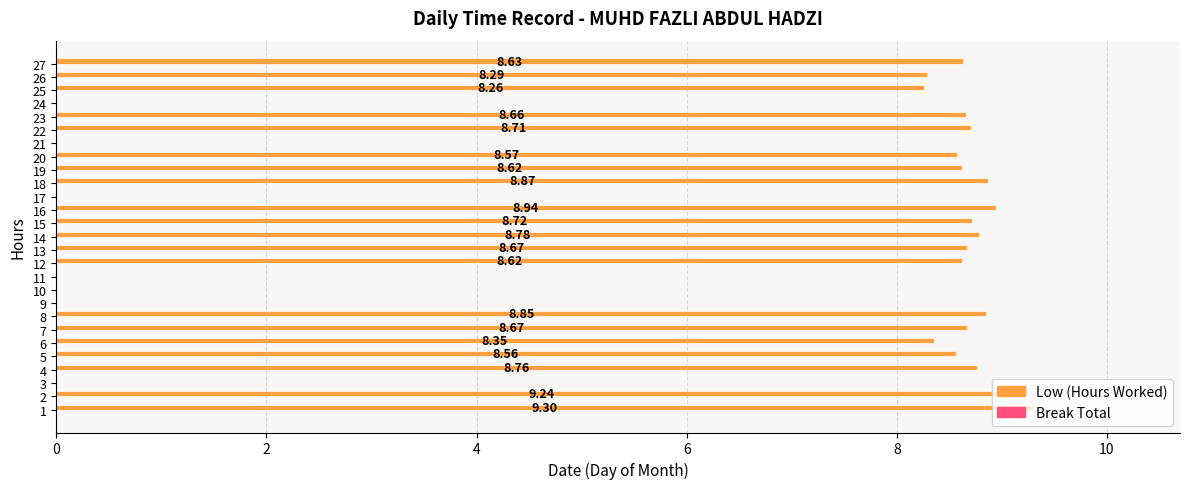

Between 23 and 27, which is larger?

23